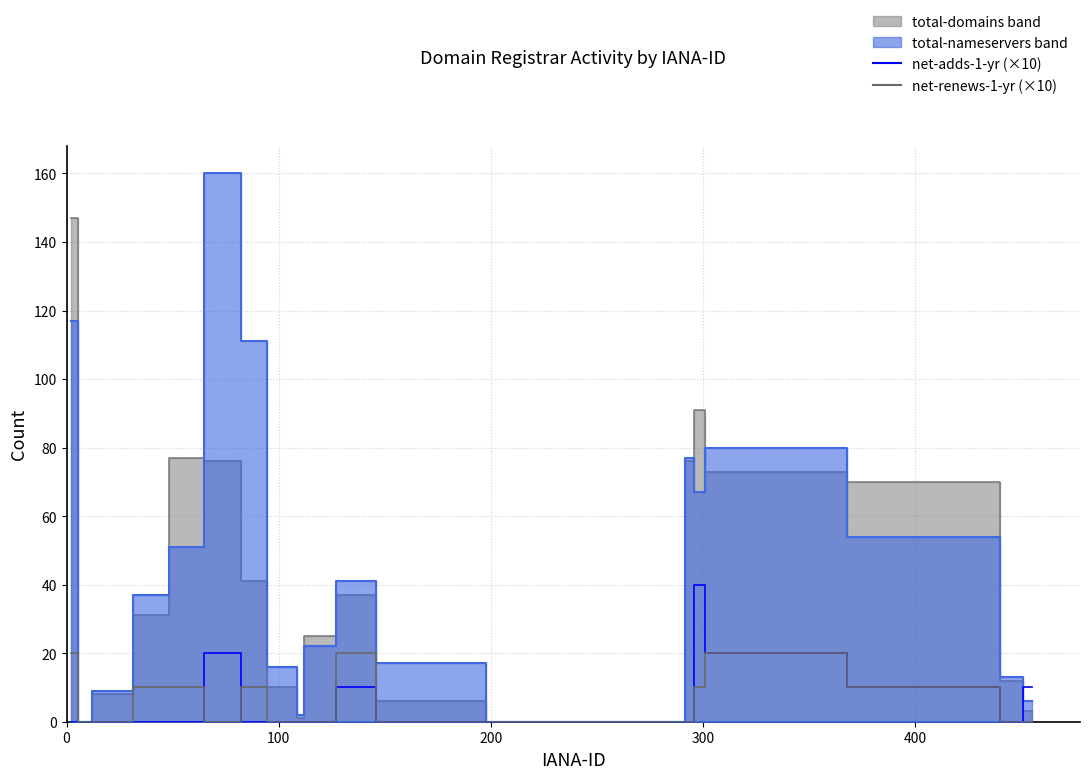

How many times do net-renews-1-yr (×10) and net-adds-1-yr (×10) cross each other?

2